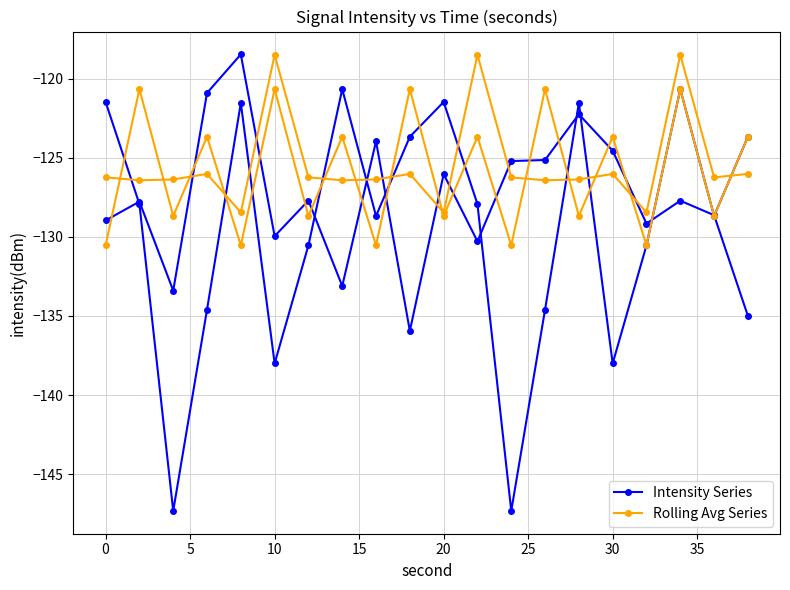

What is the total value across all series at 30?

-259.5